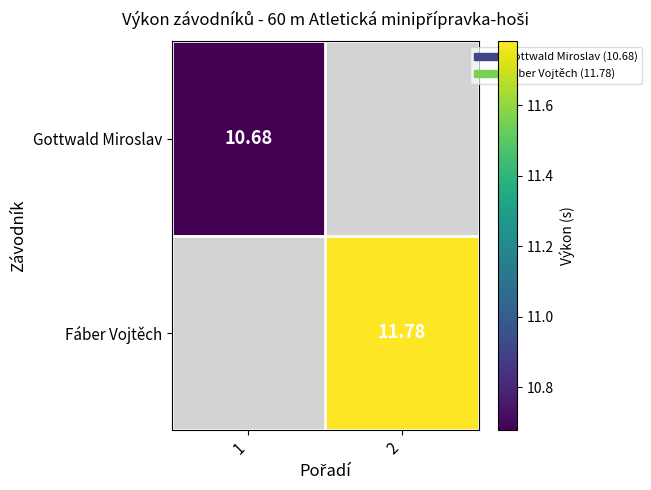

Is it true that Fáber Vojtěch equals 17.6 at 2?

False